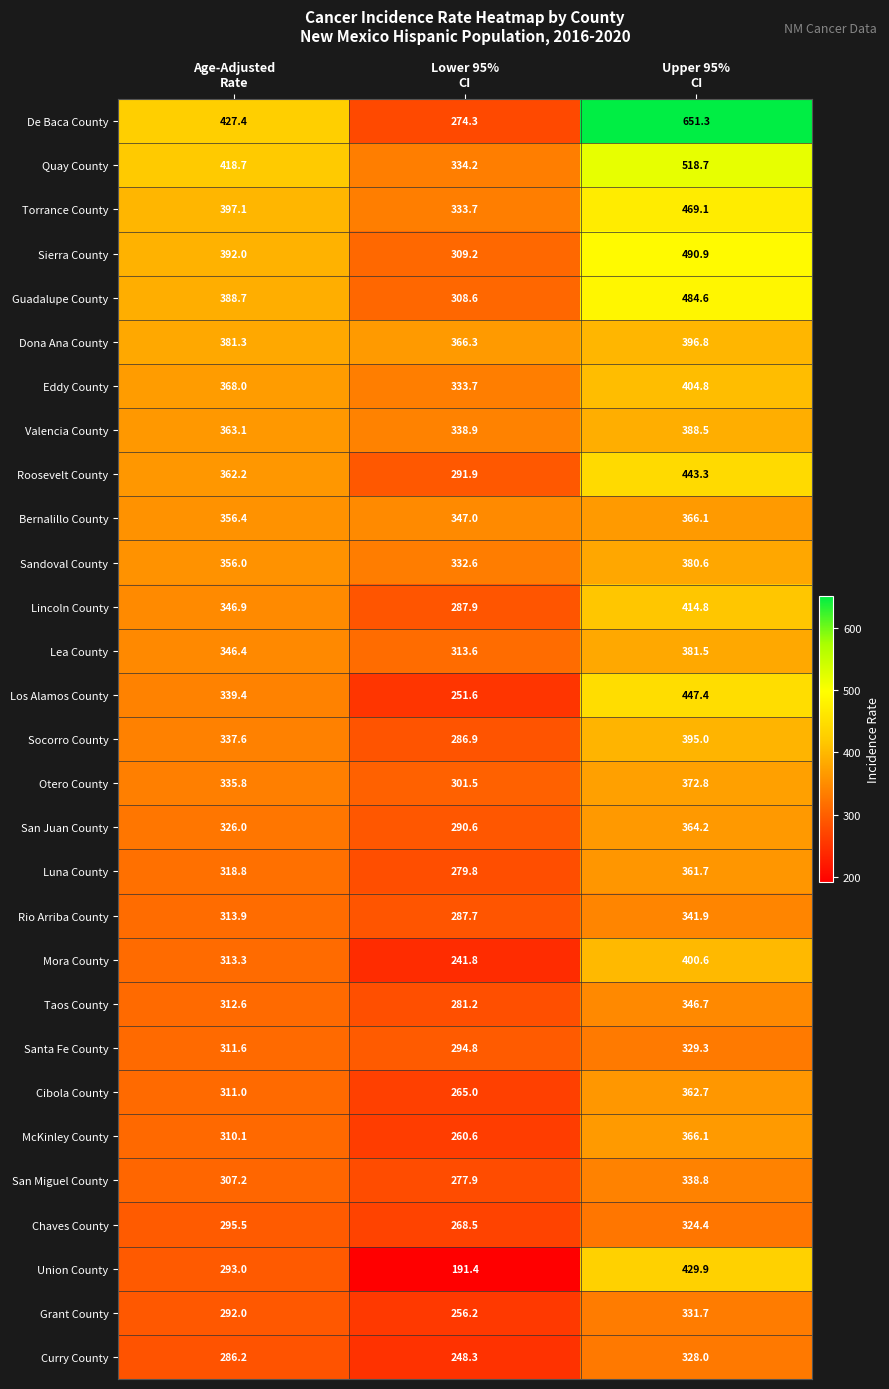

What is the maximum value shown in the chart?

651.3